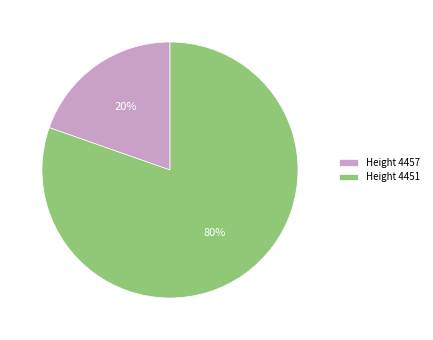

To the nearest percent, what is the average slice percentage?

50%